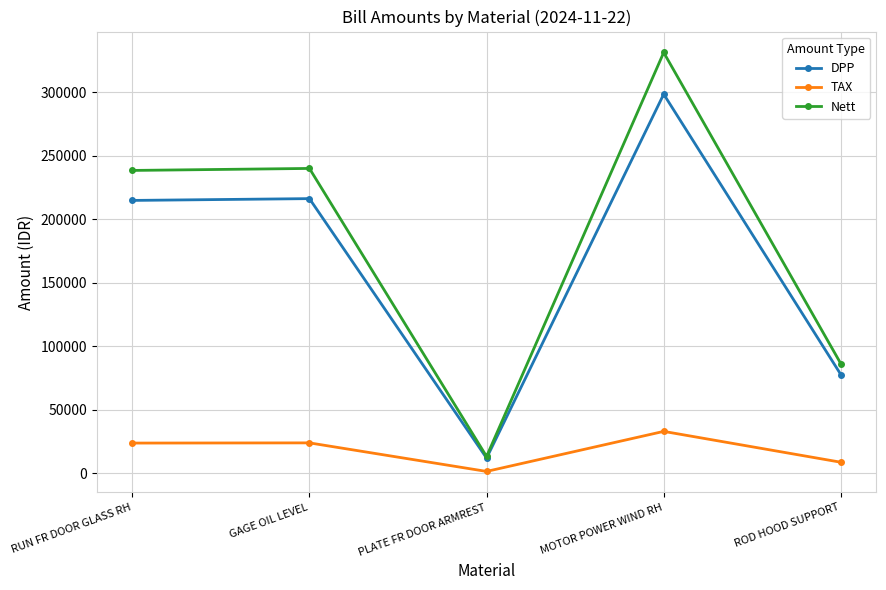

Rank the series by their maximum value, from lowest to highest.

TAX, DPP, Nett